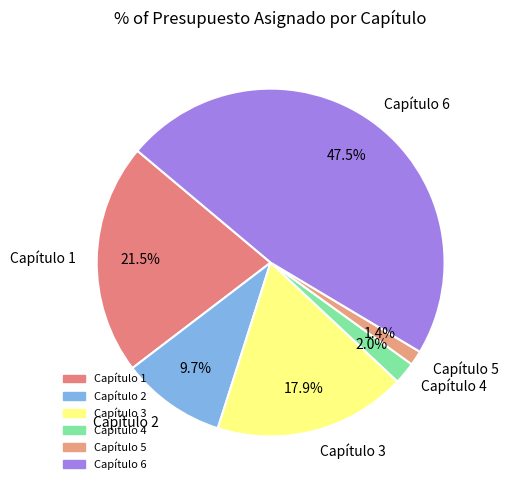

Rank the categories by value from lowest to highest.

Capítulo 5, Capítulo 4, Capítulo 2, Capítulo 3, Capítulo 1, Capítulo 6